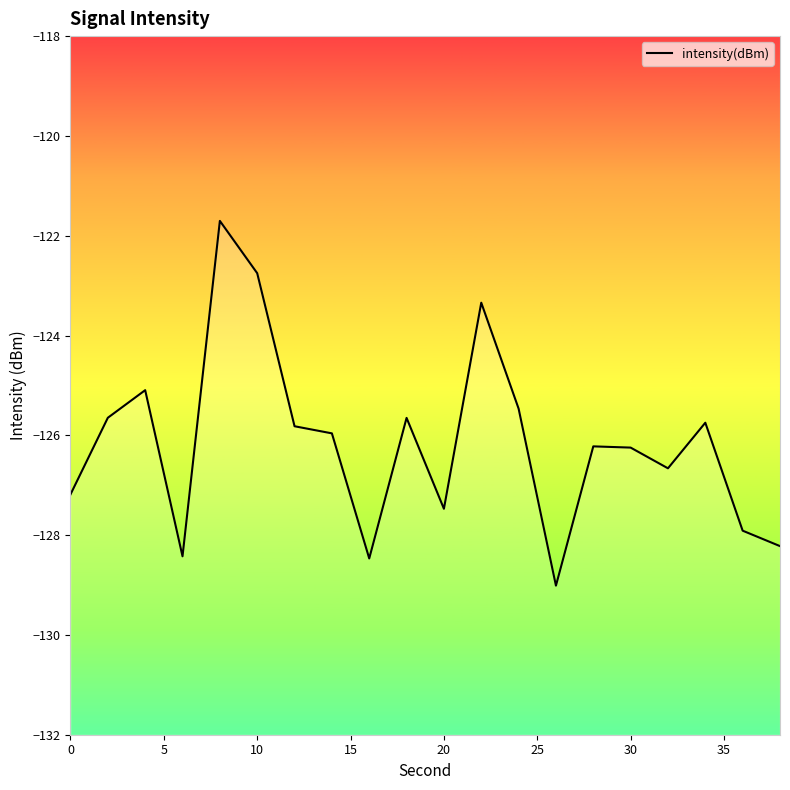

What is the maximum value shown in the chart?

-121.7